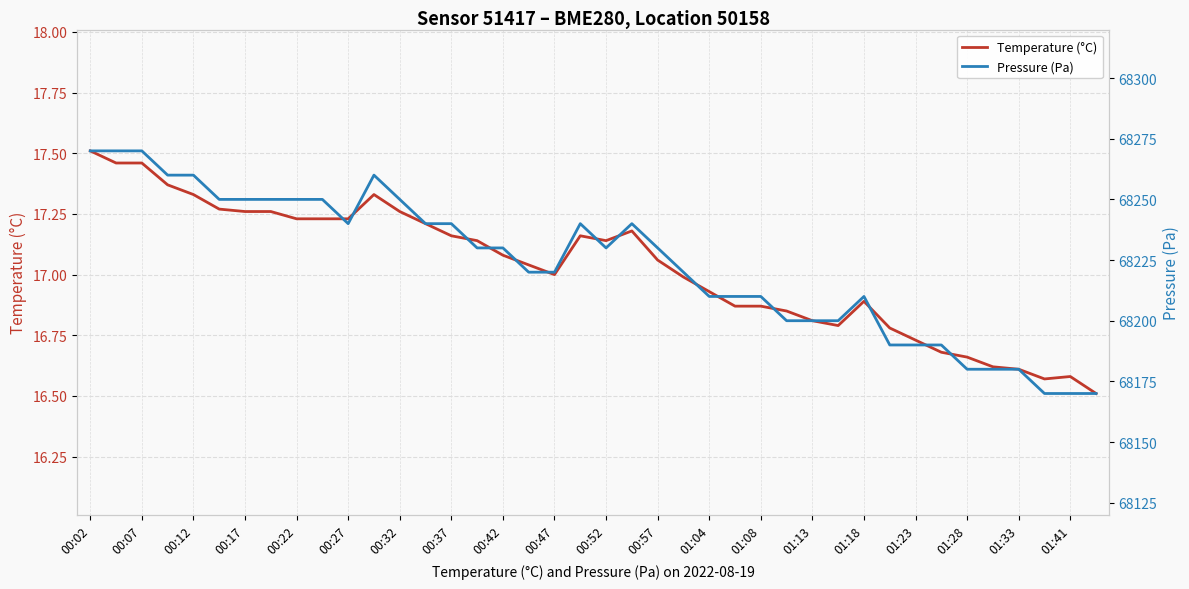

What is the average value of the Pressure (Pa) series?

68223.2